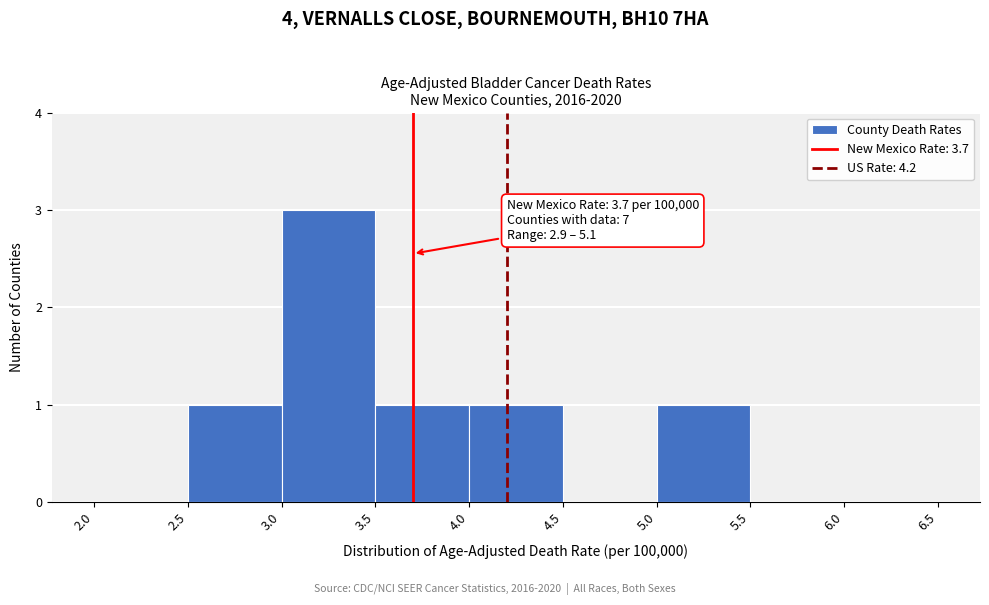

Which range on the x-axis has the tallest bar?

3.0 to 3.5